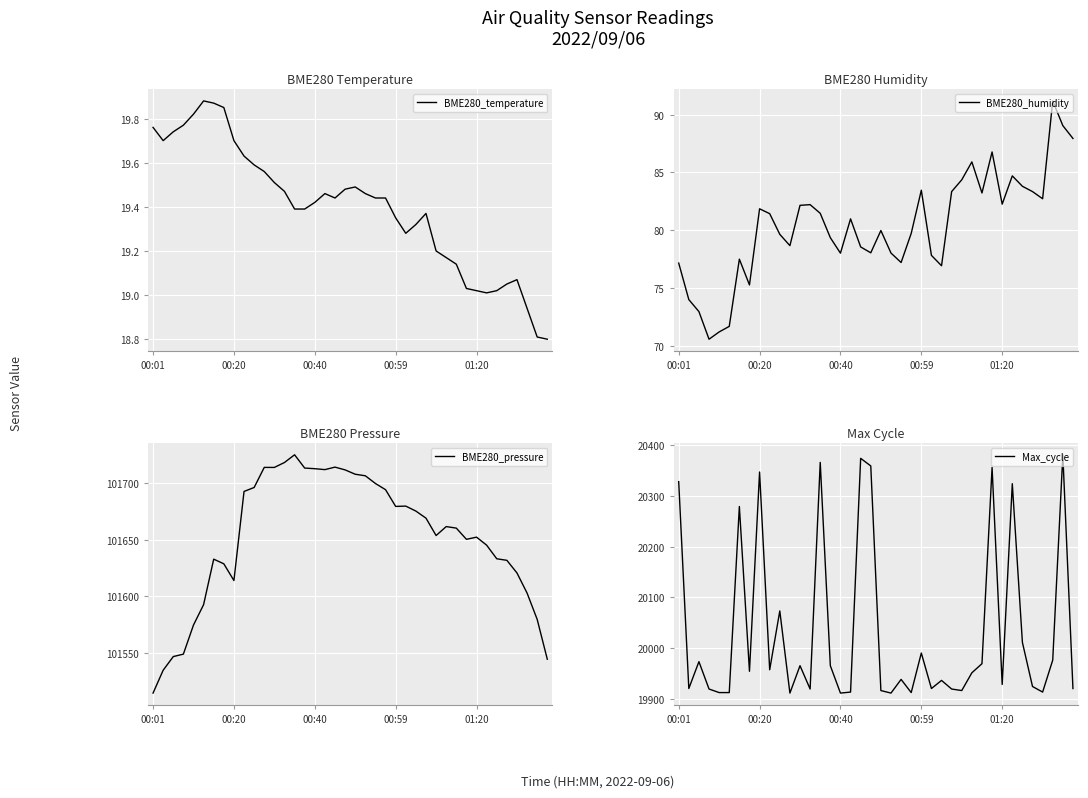

What position from the left is 20?

21